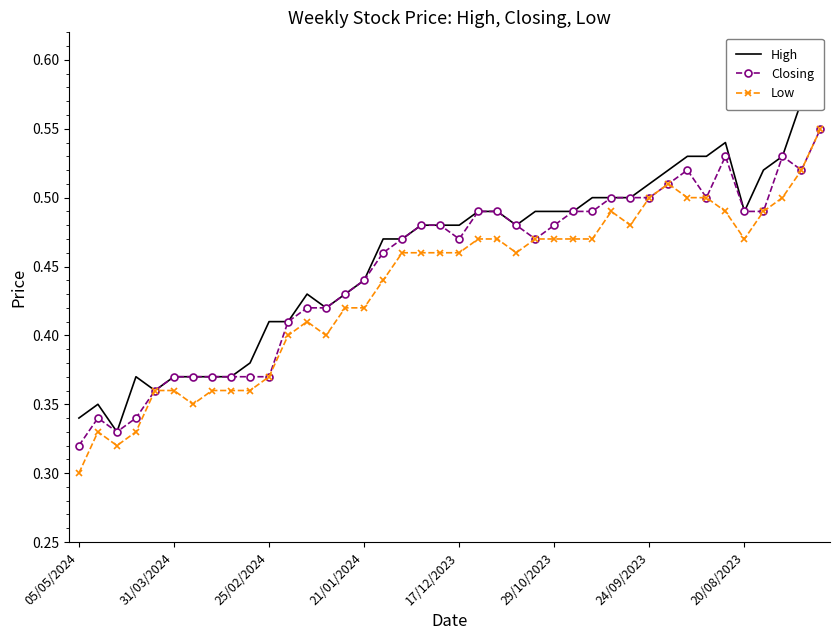

Is it true that Low equals 0.6 at 21/01/2024?

False